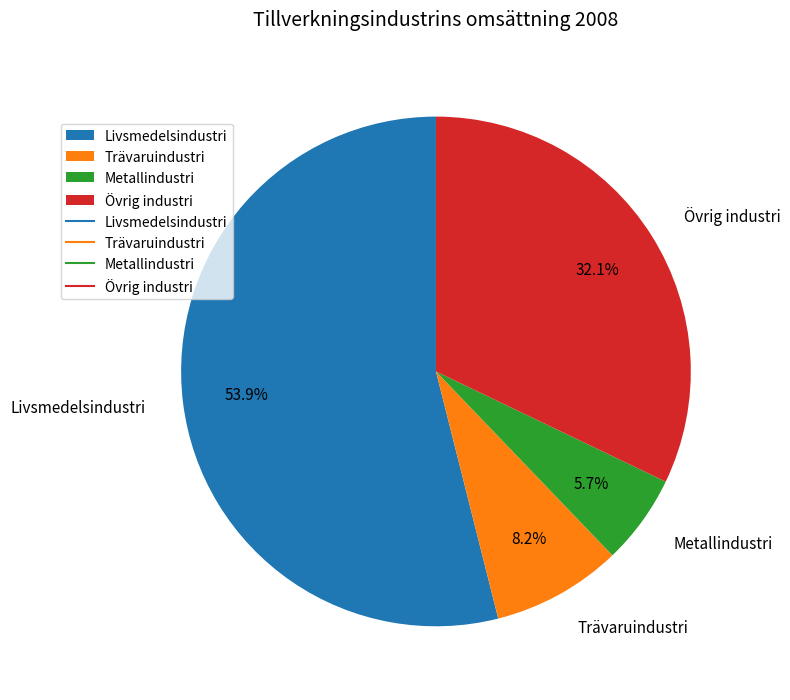

Which has a higher value, Trävaruindustri or Livsmedelsindustri?

Livsmedelsindustri